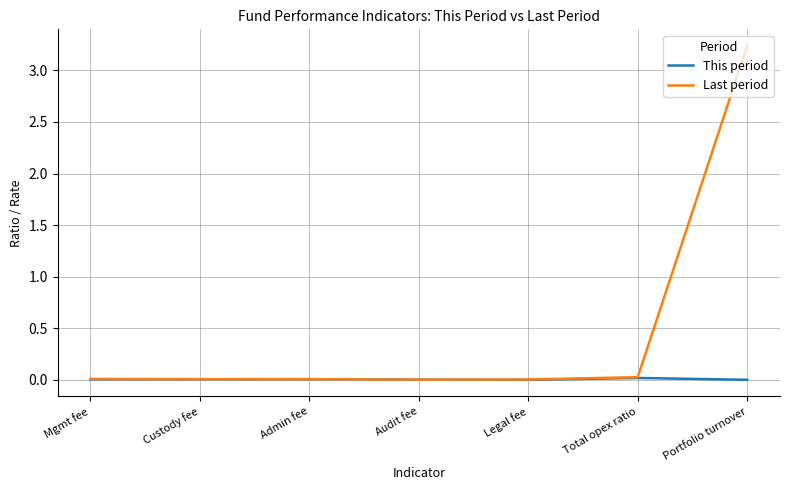

True or false: Last period has a value of 0.0 at Legal fee.

True